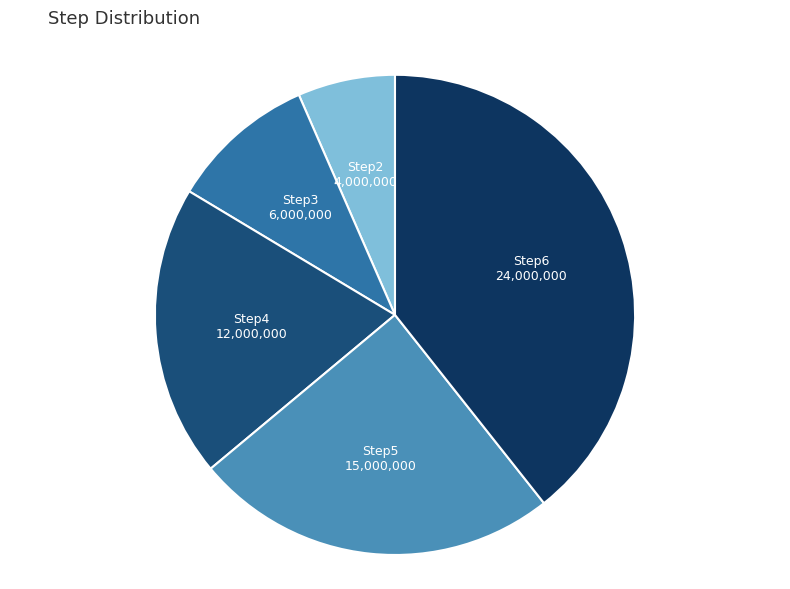

How many slices are in this pie chart?

5